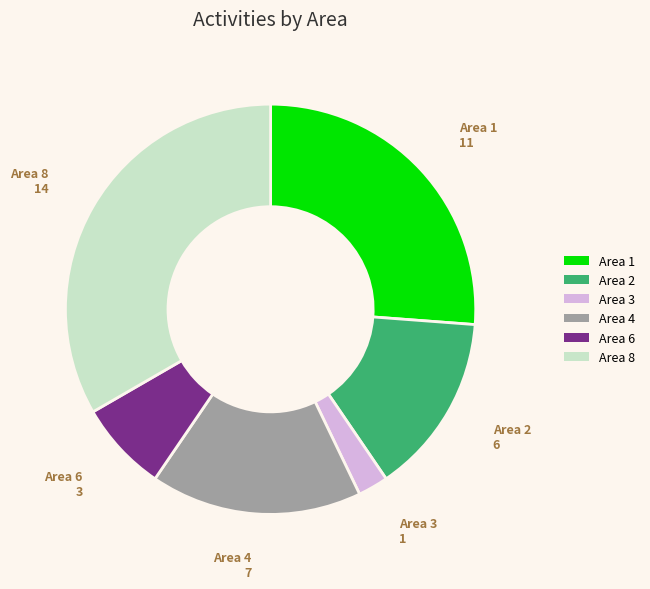

How many segments does this pie chart have?

6